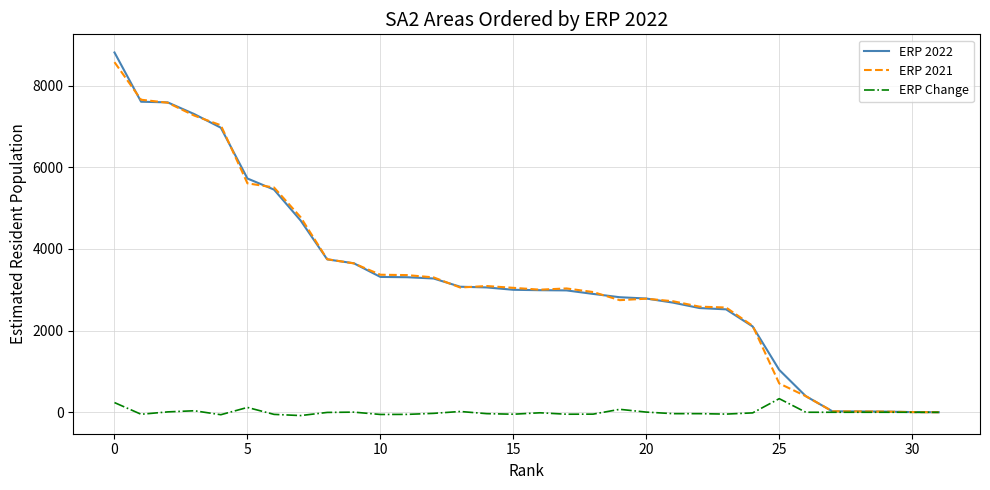

What is the maximum value shown in the chart?

8813